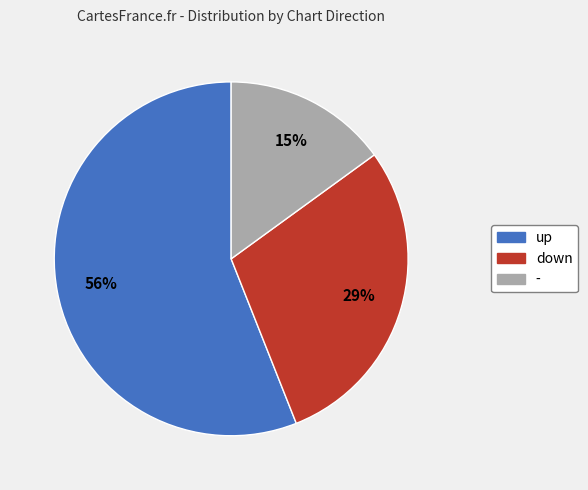

To the nearest percent, what percentage of the pie is -?

15%